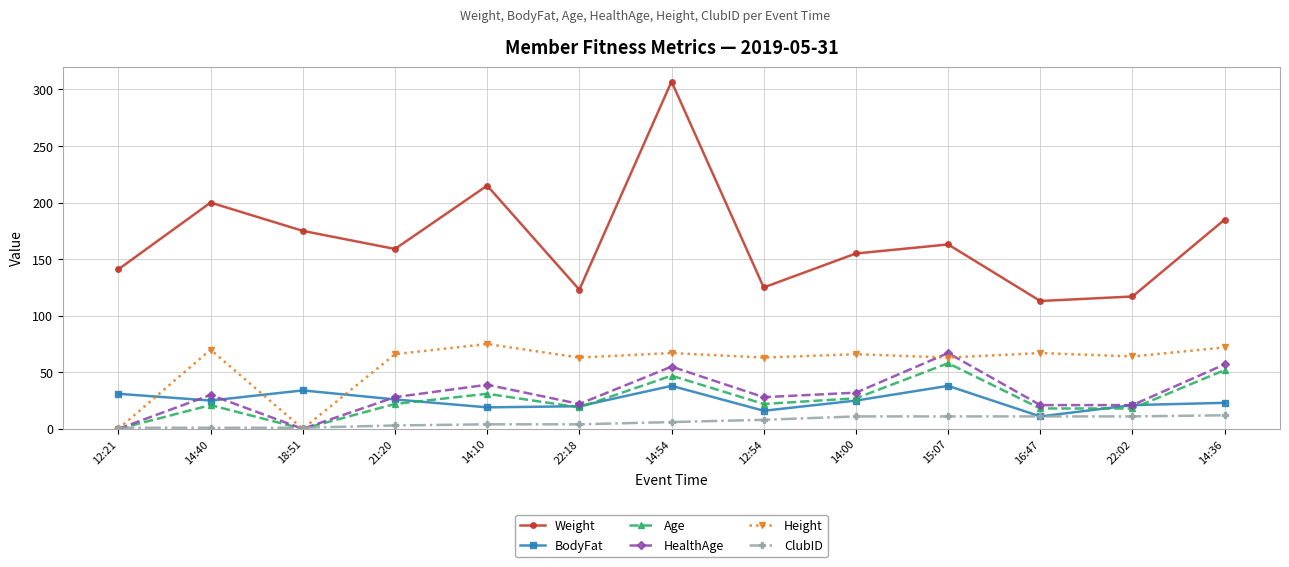

The Age series shows 77 at 14:54. True or false?

False